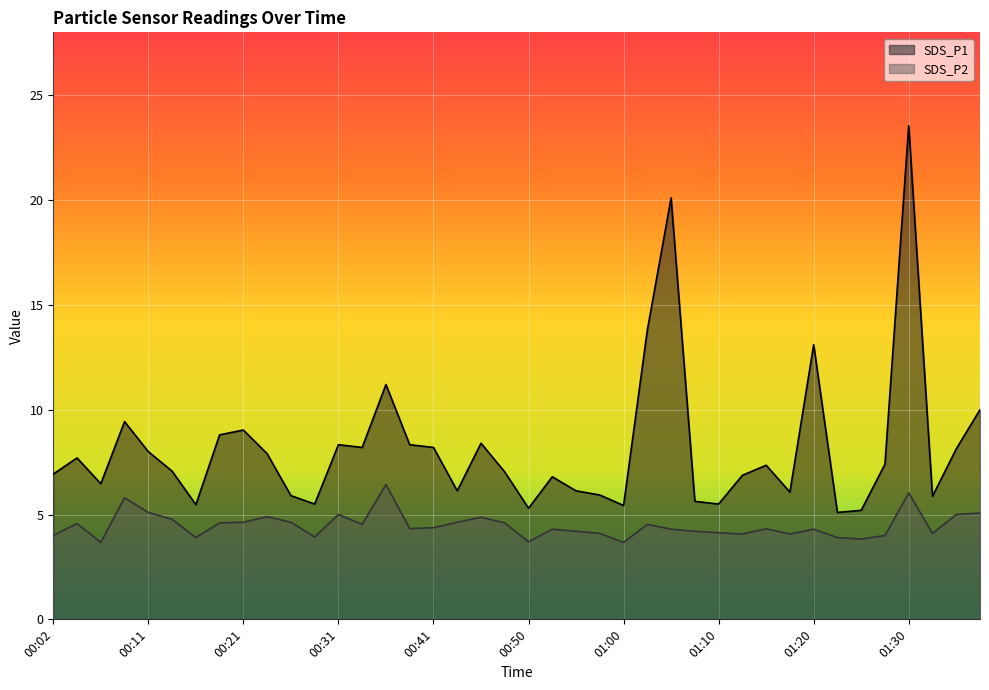

Rank the categories by SDS_P1 value from highest to lowest.

01:30, 01:05, 01:02, 01:20, 00:36, 01:38, 00:09, 00:21, 00:19, 00:45, 00:31, 00:38, 00:33, 00:41, 01:35, 00:11, 00:24, 00:04, 01:28, 01:15, 00:14, 00:48, 00:02, 01:12, 00:53, 00:06, 00:43, 00:55, 01:17, 00:58, 00:26, 01:33, 01:07, 00:28, 01:10, 00:16, 01:00, 00:50, 01:25, 01:23